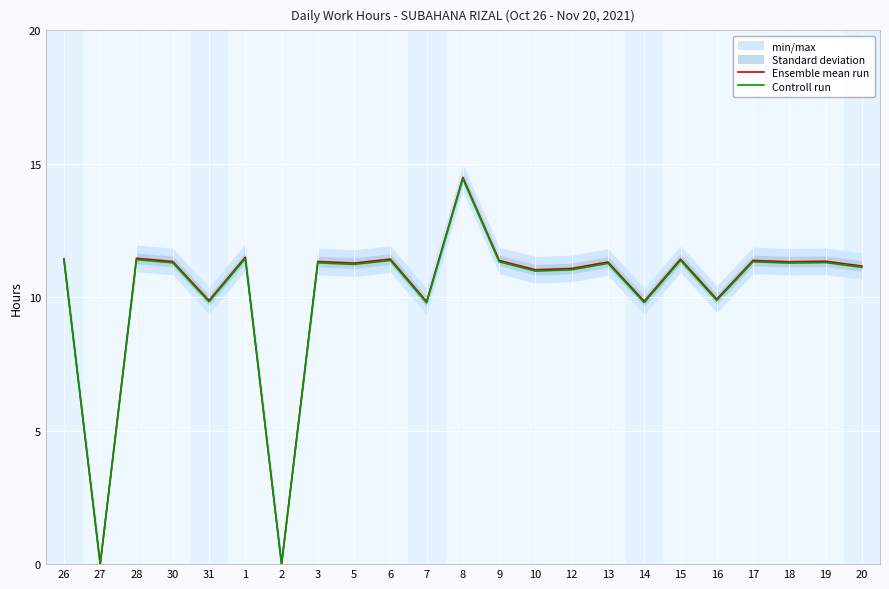

True or false: Ensemble mean run has a value of 11.1 at 12.

True